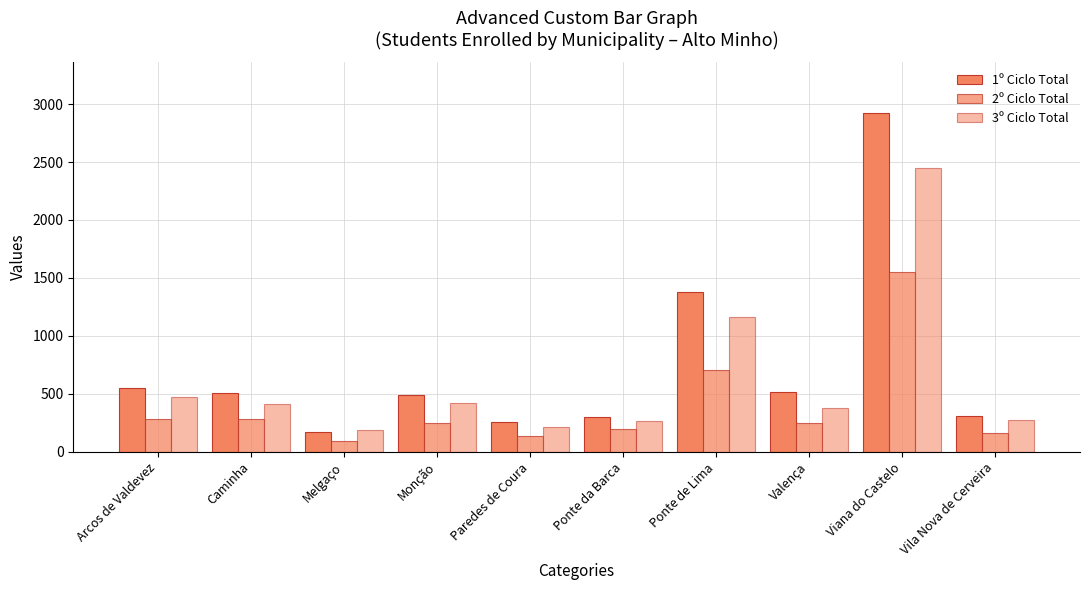

Reading right to left, extract all data points from this chart.

1º Ciclo Total: 313	2922	515	1376	300	255	490	170	509	553
2º Ciclo Total: 161	1553	251	706	193	136	250	93	283	283
3º Ciclo Total: 272	2450	377	1161	269	211	422	185	410	475